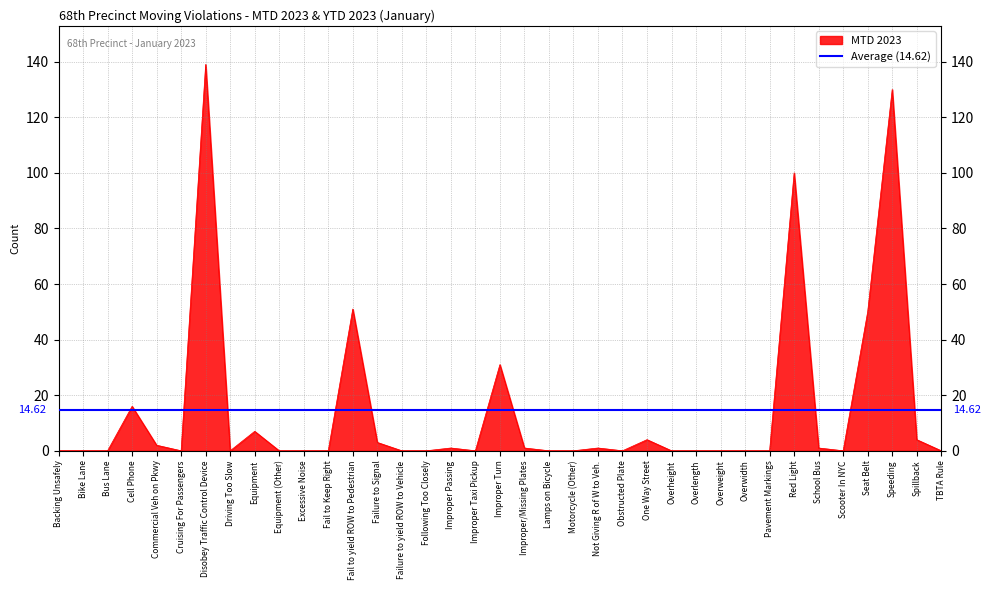

Where is the data nearest to the value 69?

Fail to yield ROW to Pedestrian